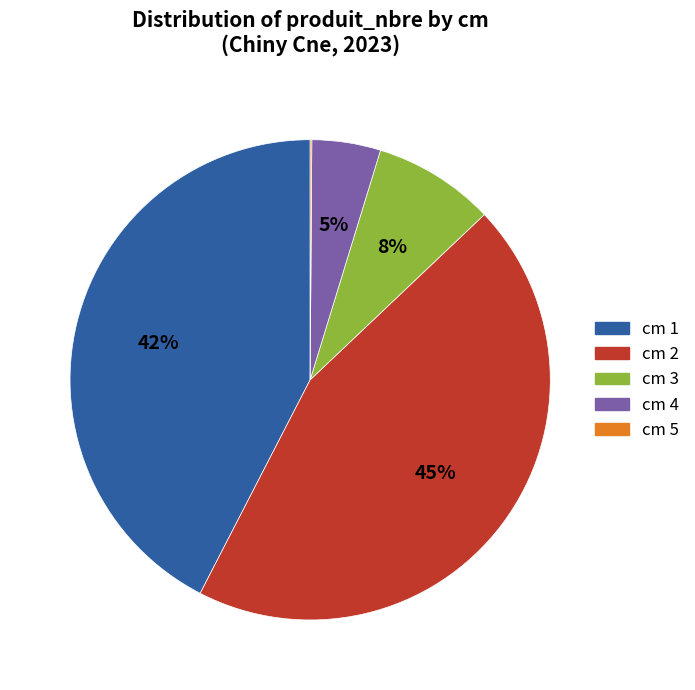

Does any single category account for the majority?

No